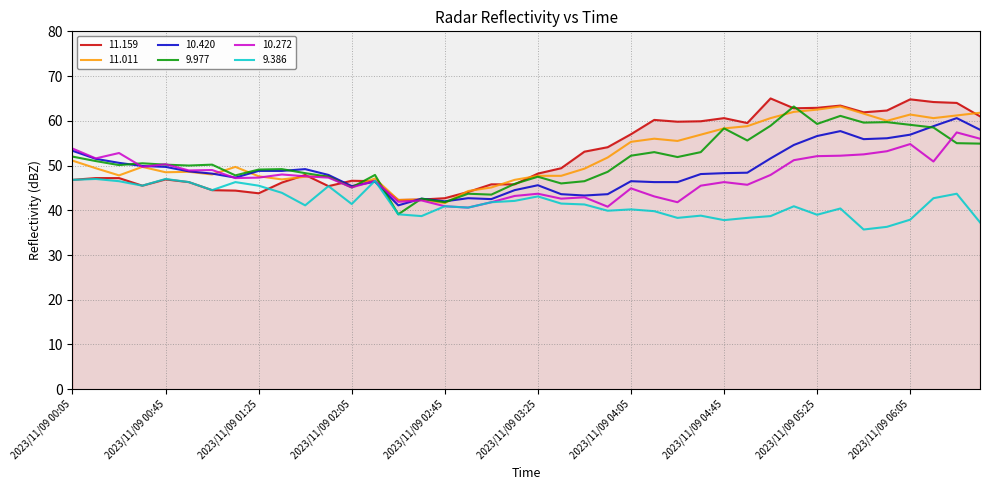

What is the average value of the 10.272 series?

47.5